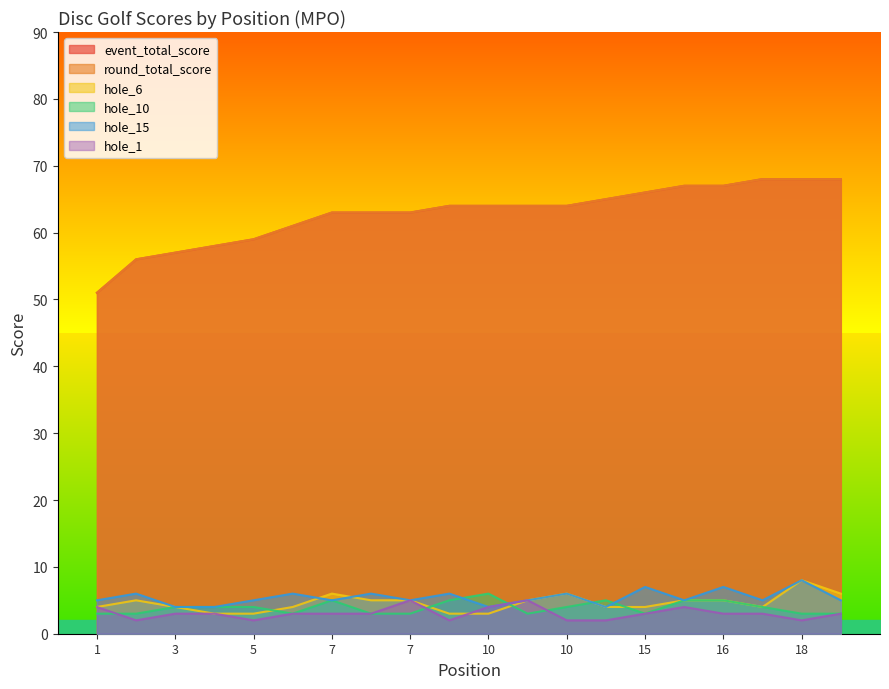

The value of hole_10 at 7 is 3. True or false?

False